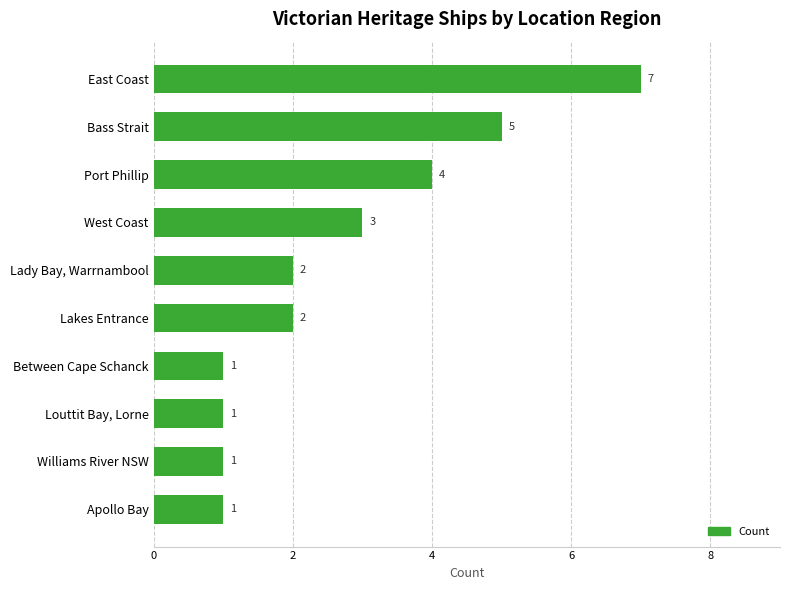

How many series are shown in this chart?

1